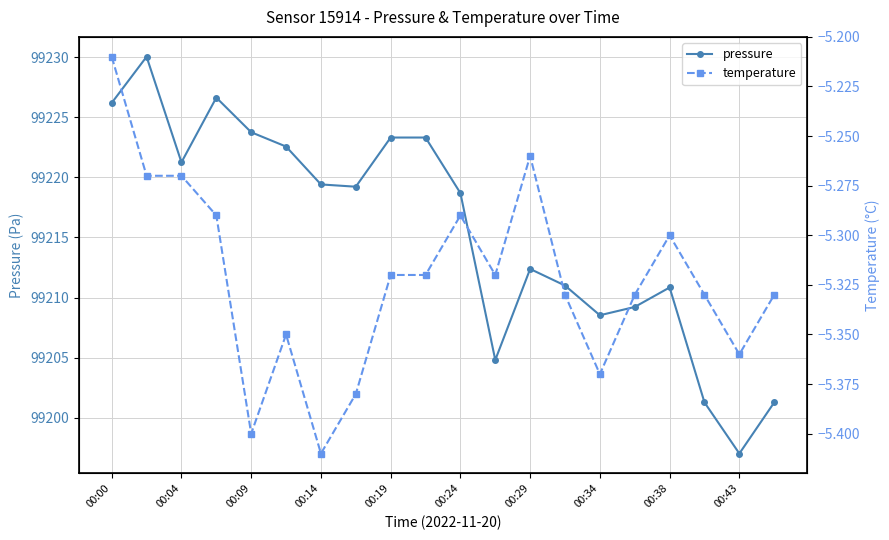

Is it true that pressure equals 32154.5 at 00:14?

False